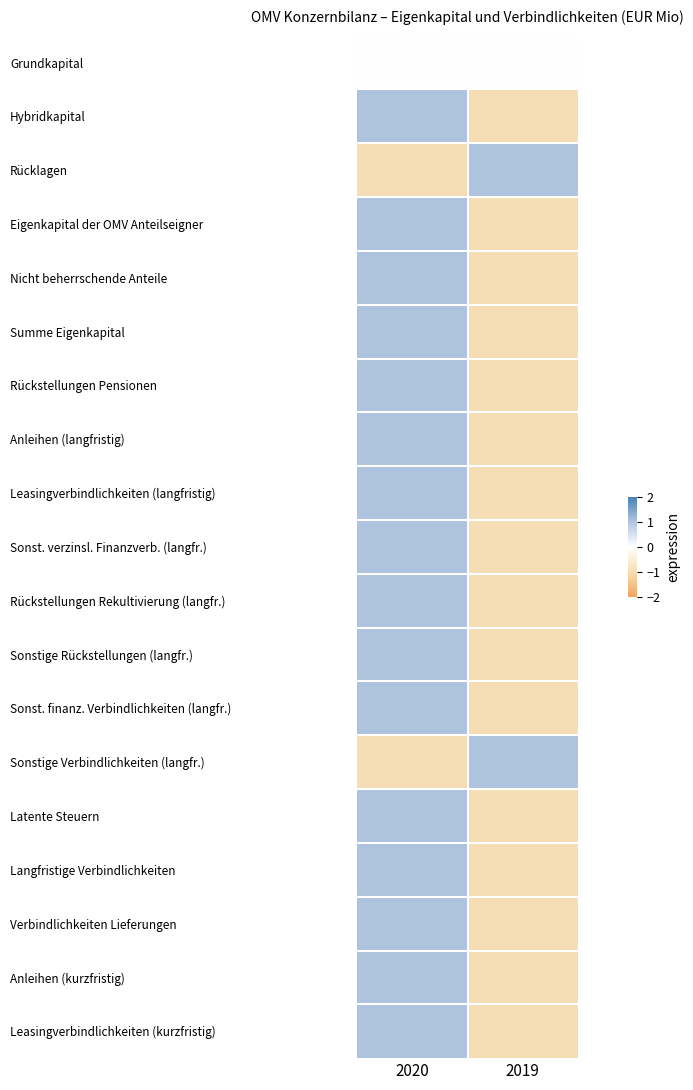

Rank the series at 2020 from highest to lowest value.

Hybridkapital, Eigenkapital der OMV Anteilseigner, Nicht beherrschende Anteile, Summe Eigenkapital, Rückstellungen Pensionen, Anleihen (langfristig), Leasingverbindlichkeiten (langfristig), Sonst. verzinsl. Finanzverb. (langfr.), Rückstellungen Rekultivierung (langfr.), Sonstige Rückstellungen (langfr.), Sonst. finanz. Verbindlichkeiten (langfr.), Latente Steuern, Langfristige Verbindlichkeiten, Verbindlichkeiten Lieferungen, Anleihen (kurzfristig), Leasingverbindlichkeiten (kurzfristig), Grundkapital, Rücklagen, Sonstige Verbindlichkeiten (langfr.)